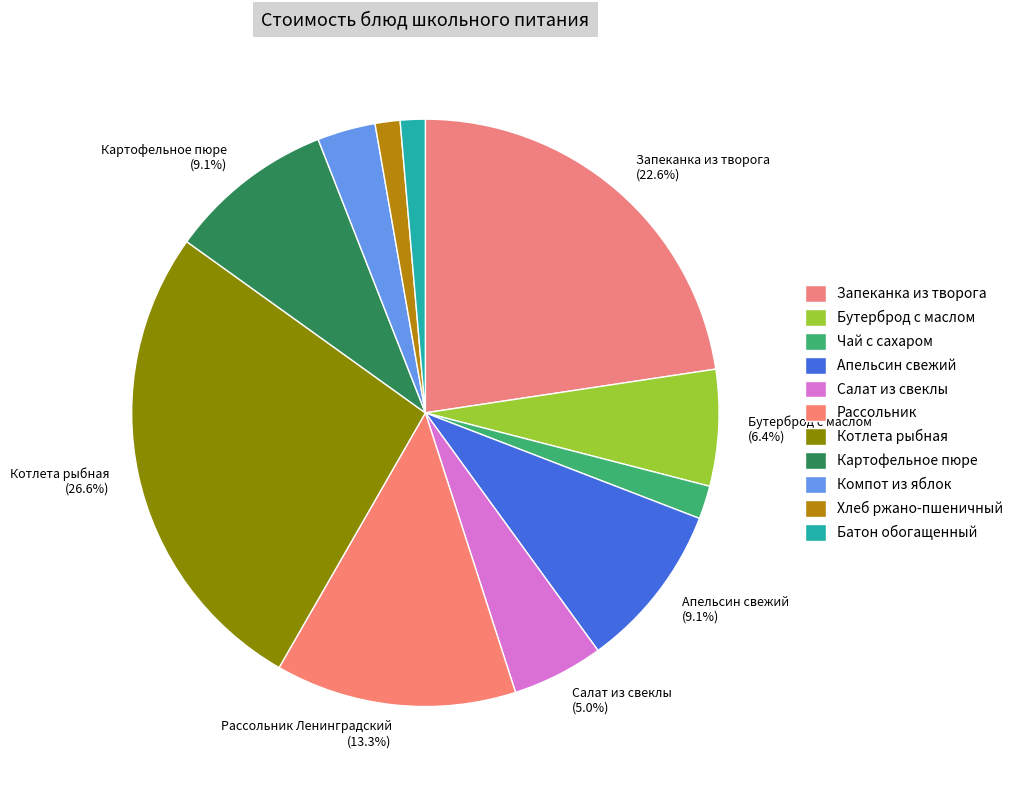

How many slices are in this pie chart?

11